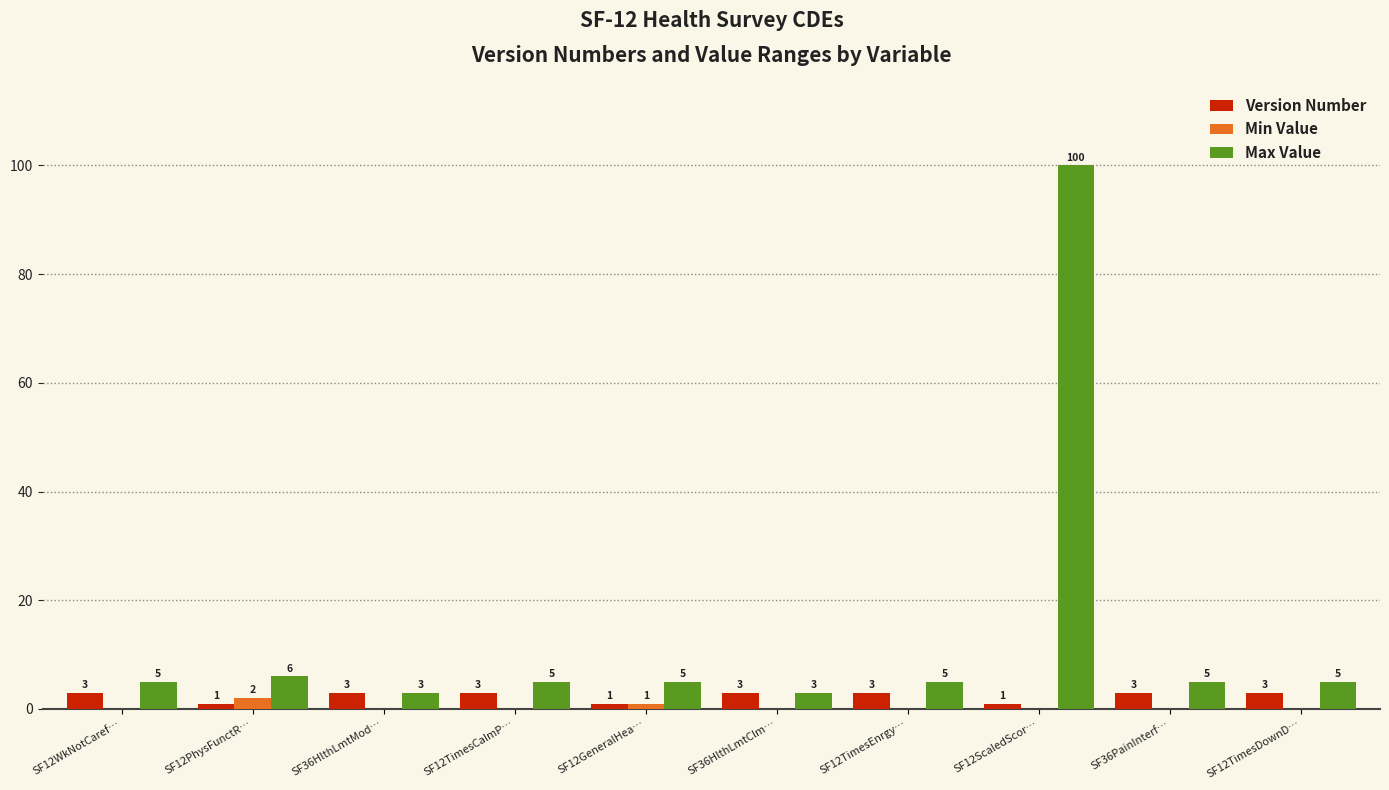

Reading left to right, list all the values displayed in this chart.

Version Number: SF12WkNotCaref…=3	SF12PhysFunctR…=1	SF36HlthLmtMod…=3	SF12TimesCalmP…=3	SF12GeneralHea…=1	SF36HlthLmtClm…=3	SF12TimesEnrgy…=3	SF12ScaledScor…=1	SF36PainInterf…=3	SF12TimesDownD…=3
Min Value: SF12WkNotCaref…=0	SF12PhysFunctR…=2	SF36HlthLmtMod…=0	SF12TimesCalmP…=0	SF12GeneralHea…=1	SF36HlthLmtClm…=0	SF12TimesEnrgy…=0	SF12ScaledScor…=0	SF36PainInterf…=0	SF12TimesDownD…=0
Max Value: SF12WkNotCaref…=5	SF12PhysFunctR…=6	SF36HlthLmtMod…=3	SF12TimesCalmP…=5	SF12GeneralHea…=5	SF36HlthLmtClm…=3	SF12TimesEnrgy…=5	SF12ScaledScor…=100	SF36PainInterf…=5	SF12TimesDownD…=5